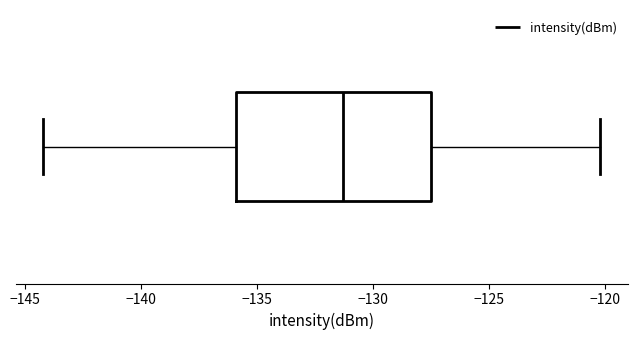

Where is the left edge of the box on the x-axis? The values are not printed on the chart, so give them approximately, as read against the axis.

-136.0